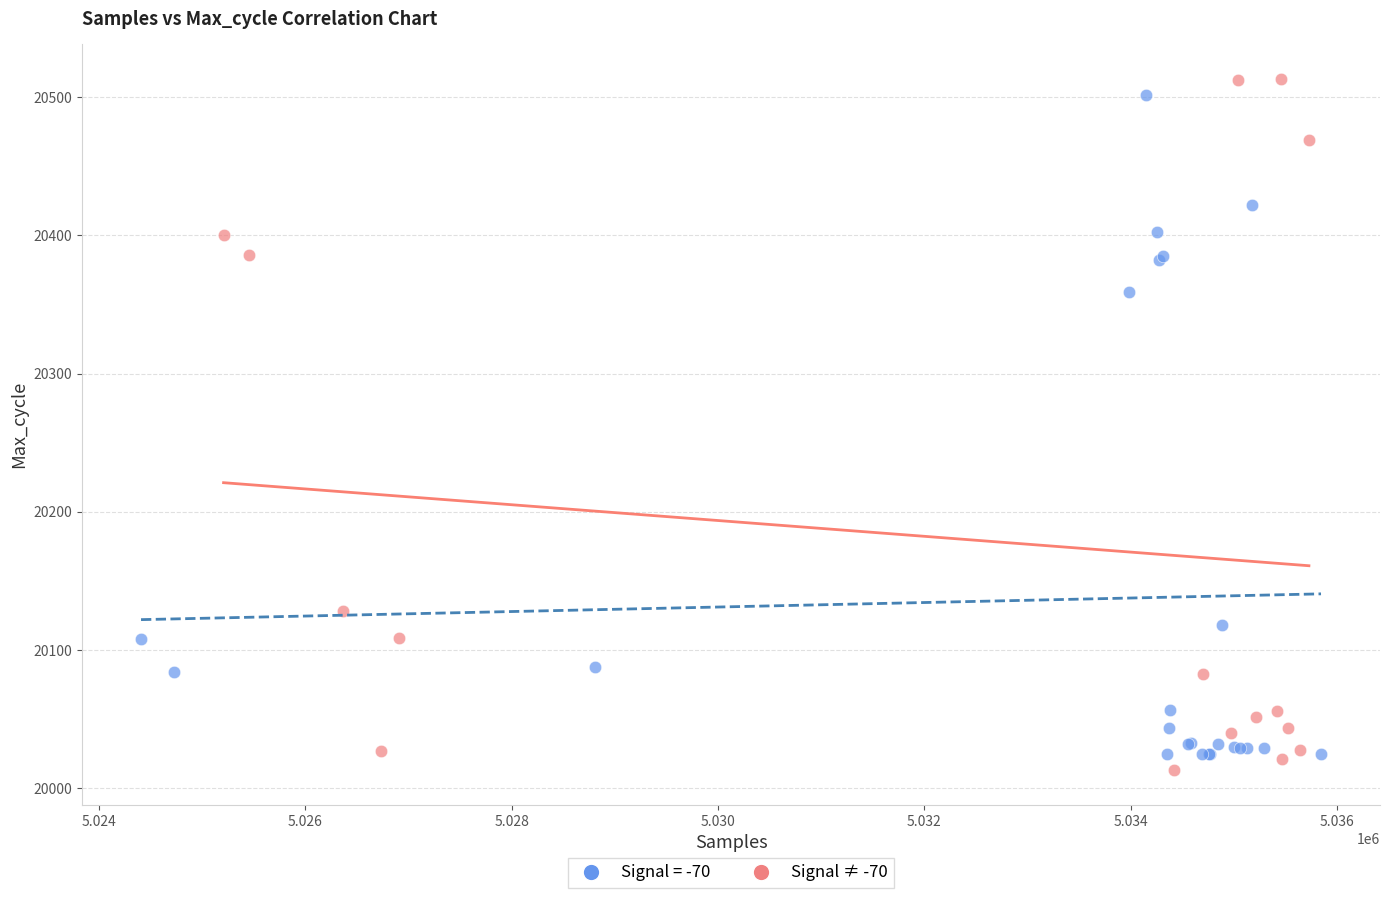

Which series has the widest spread of Y values?

Signal ≠ -70